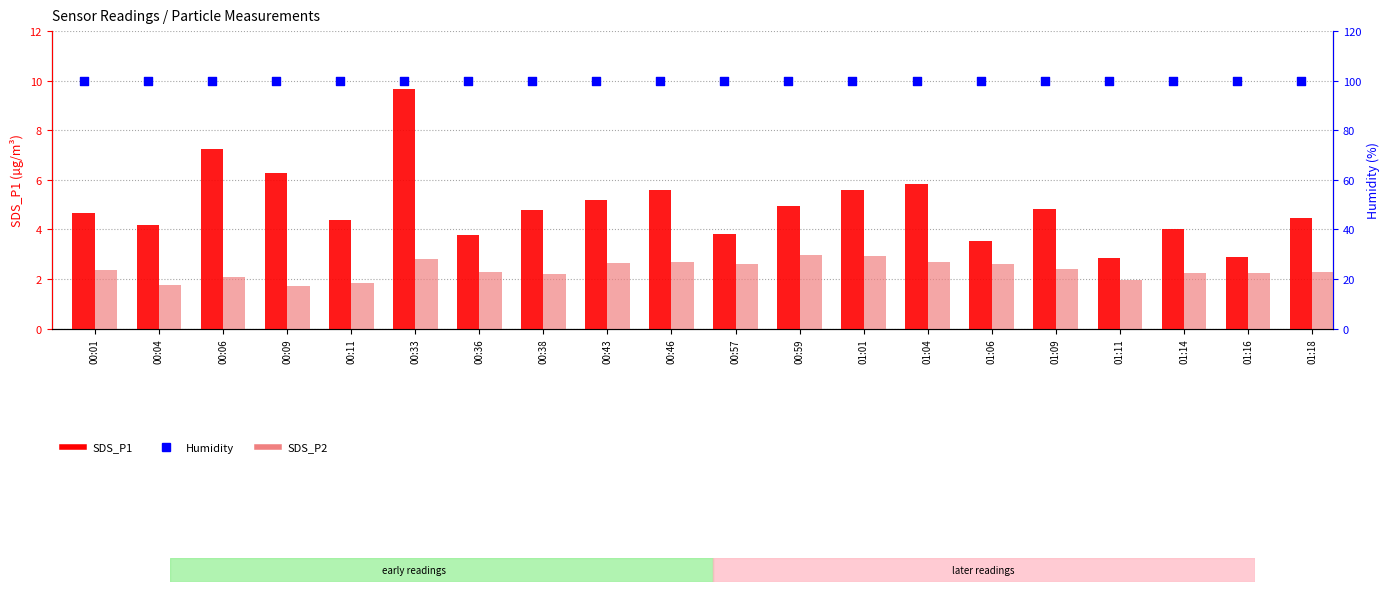

What are all the series names shown in the legend?

SDS_P1, SDS_P2, Humidity